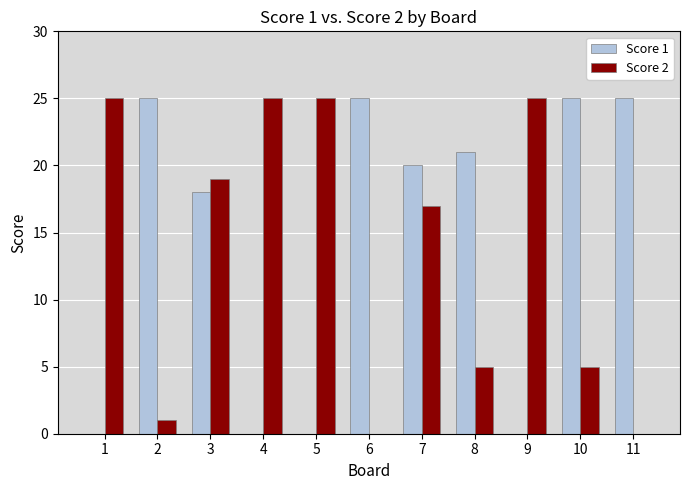

Is the value of Score 1 at 5 greater than the value of Score 2 at 10?

No